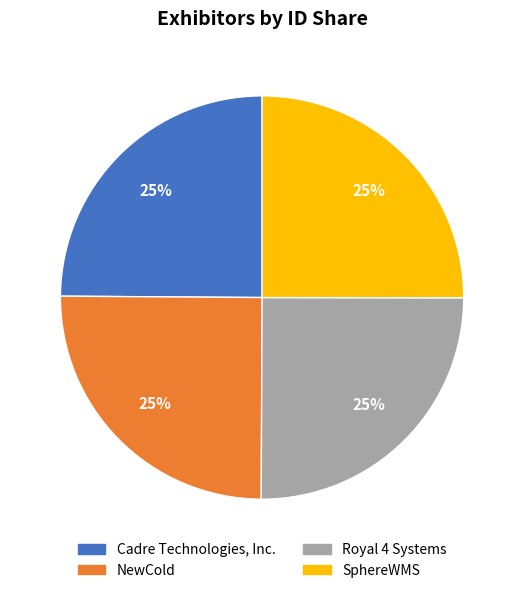

Does Royal 4 Systems represent more than half of the total?

No